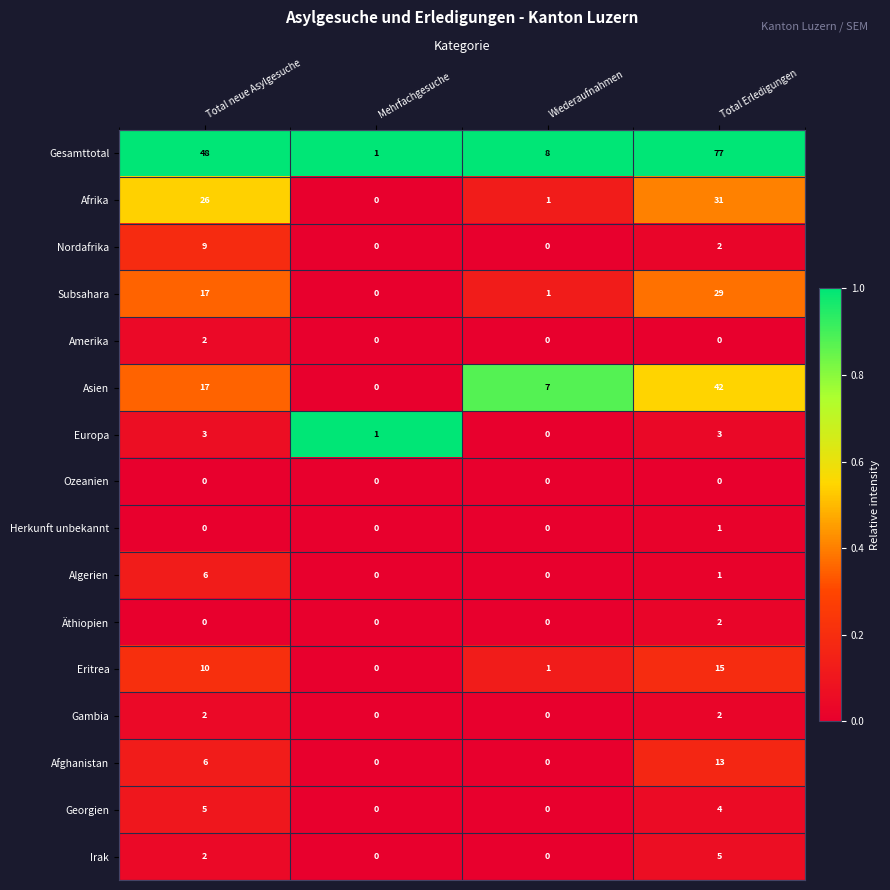

What is the approximate value of Georgien at Total Erledigungen?

4